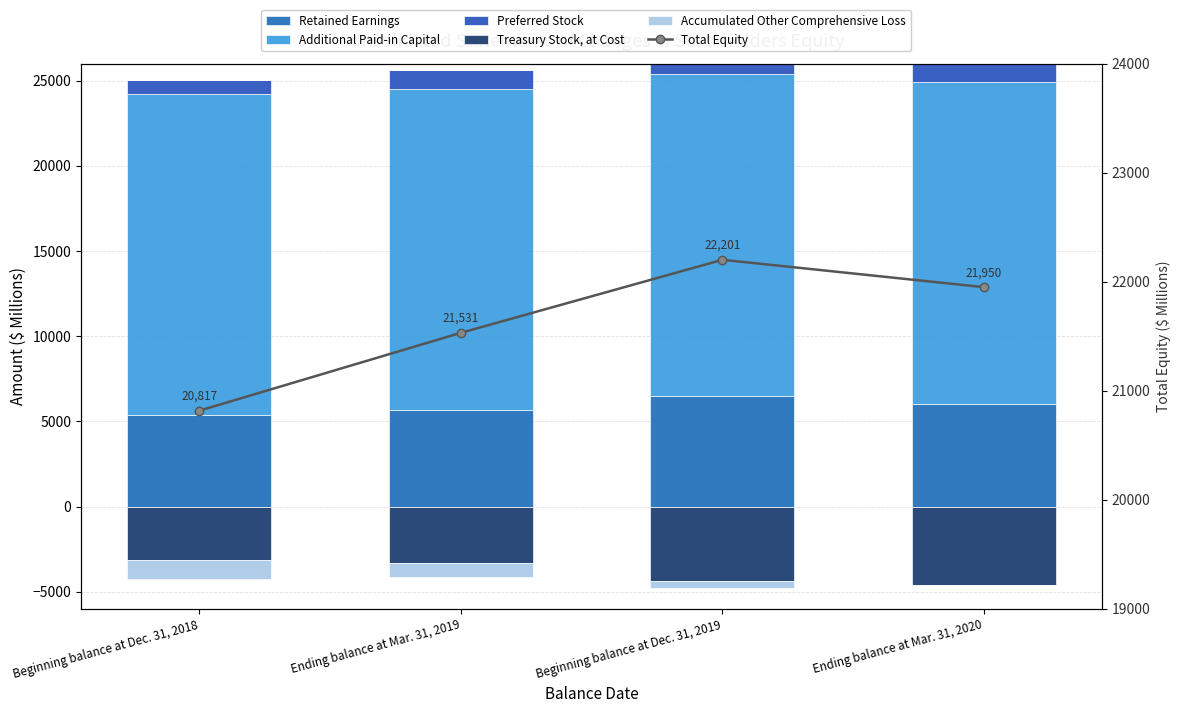

What are all the series names shown in the legend?

Retained Earnings, Additional Paid-in Capital, Preferred Stock, Treasury Stock, at Cost, Accumulated Other Comprehensive Loss, Total Equity